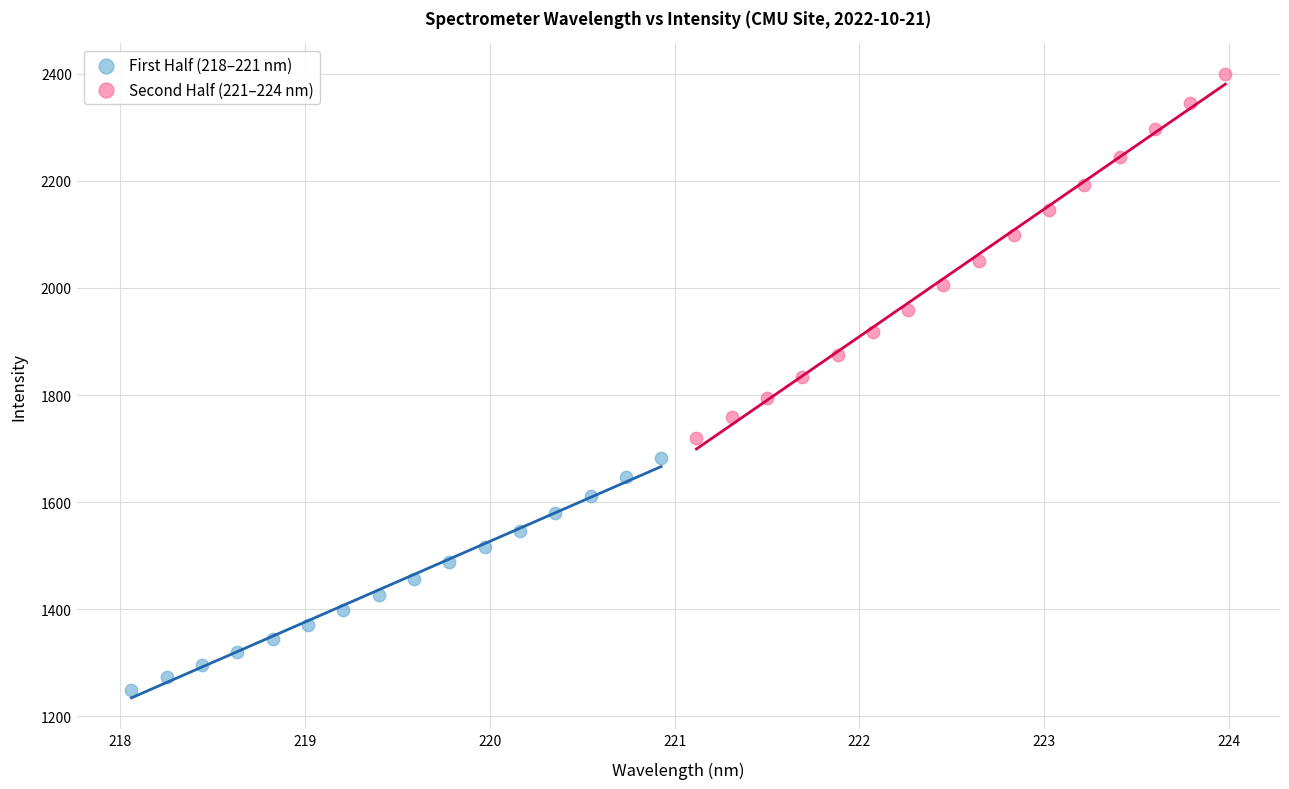

Which series contains the lowest Y value?

First Half (218–221 nm)